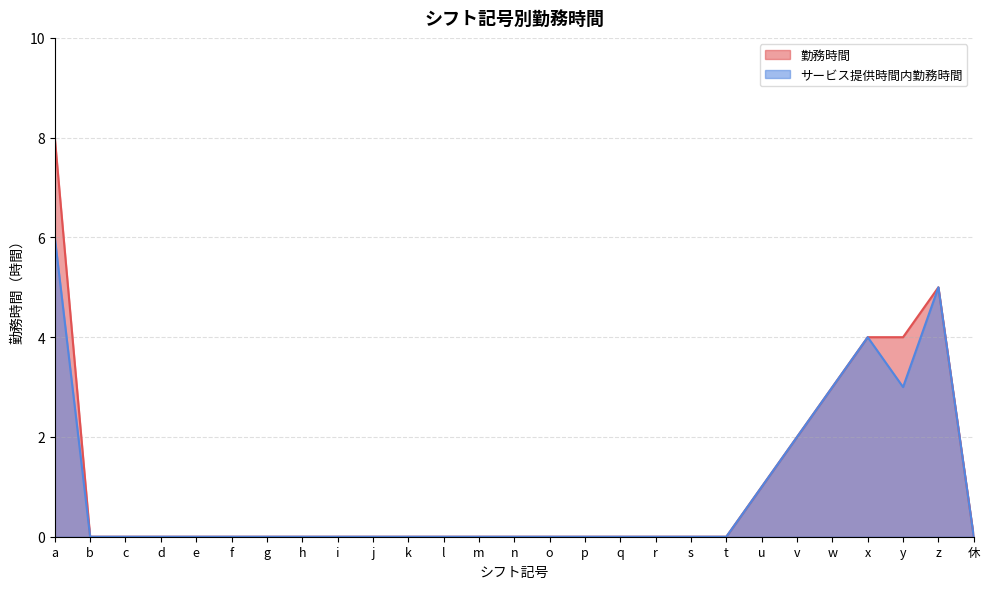

At how many categories does at least one series exceed 3?

4